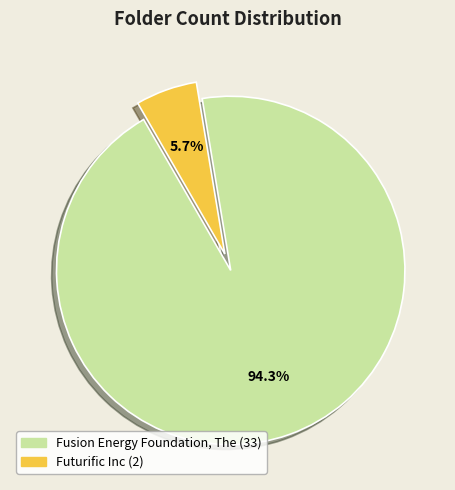

Is Fusion Energy Foundation, The the majority of the pie?

Yes